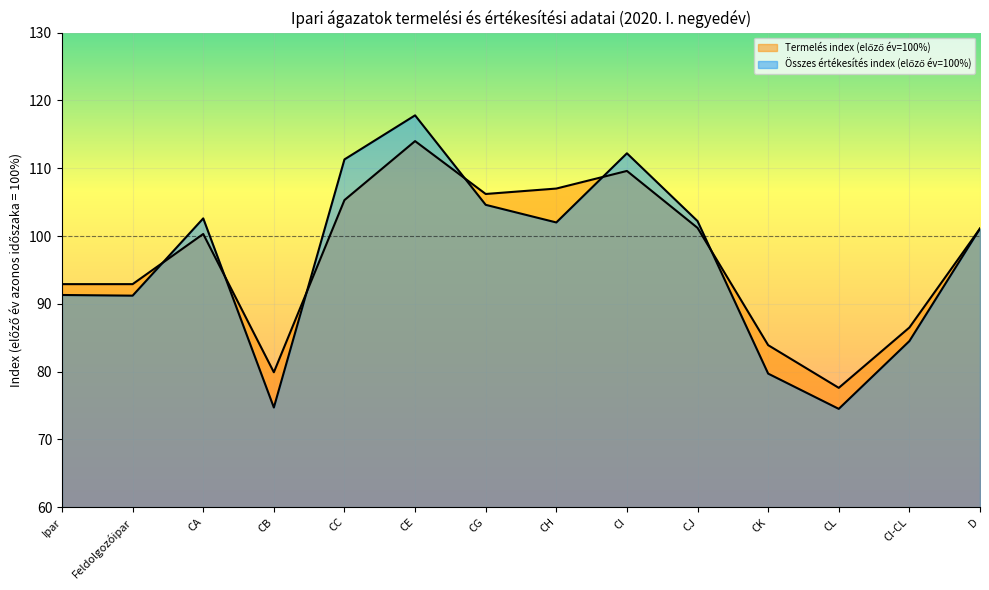

List the labels in order of Termelés index (előző év=100%) value, largest first.

CE, CI, CH, CG, CC, CJ, D, CA, Ipar, Feldolgozóipar, CI-CL, CK, CB, CL